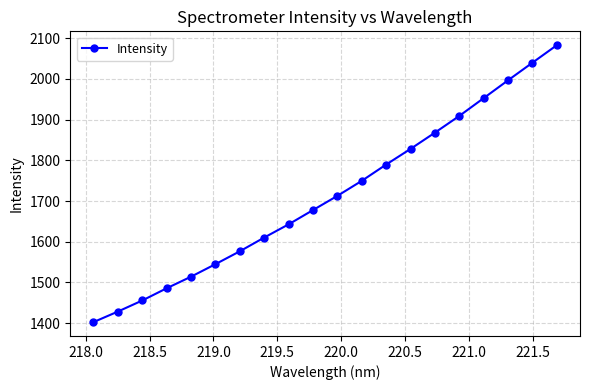

What is the greatest value displayed?

2082.9